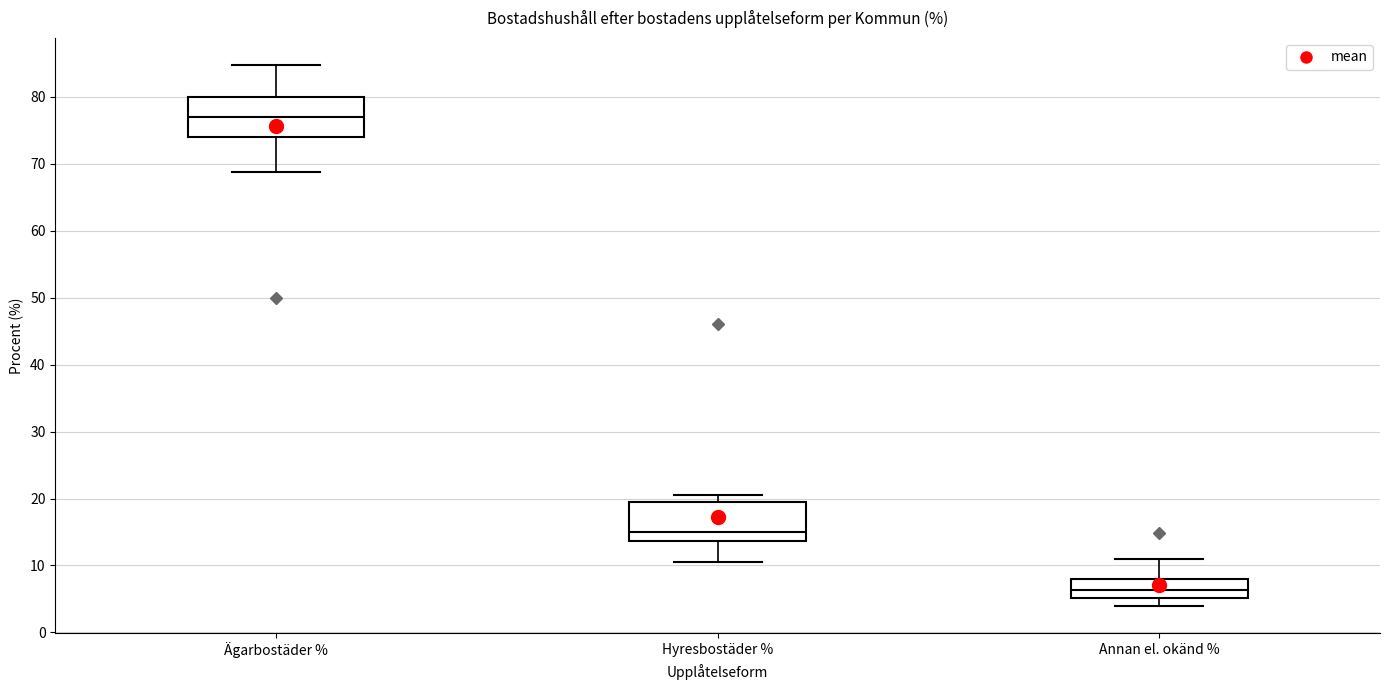

Where does the lower whisker of the box for Annan el. okänd % end on the y-axis? The values are not printed on the chart, so give them approximately, as read against the axis.

4